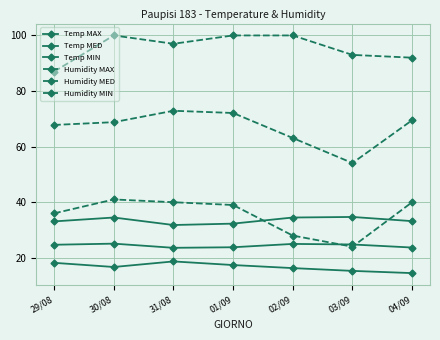

At 29/08, list the series in order from largest to smallest.

Humidity MAX, Humidity MED, Humidity MIN, Temp MAX, Temp MED, Temp MIN